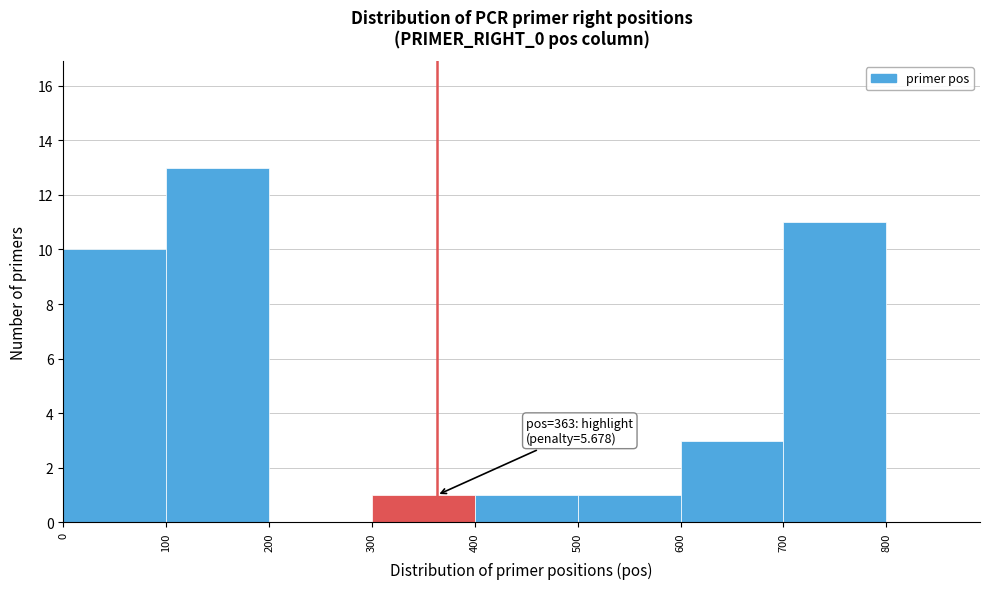

Over which range of the x-axis is the bar tallest?

100 to 200